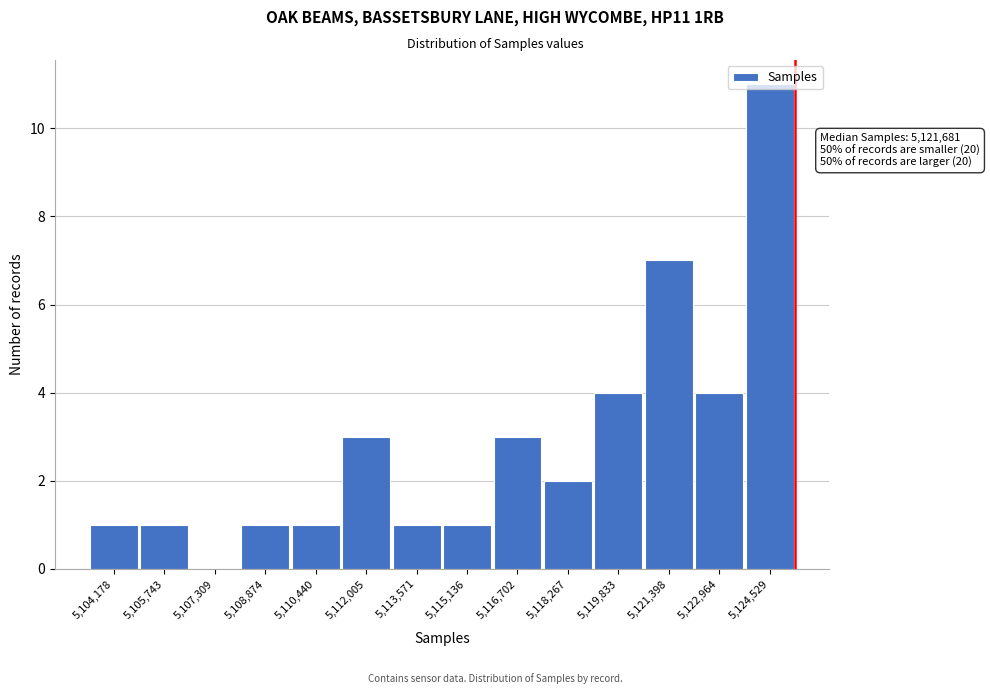

What is the greatest value displayed?

11